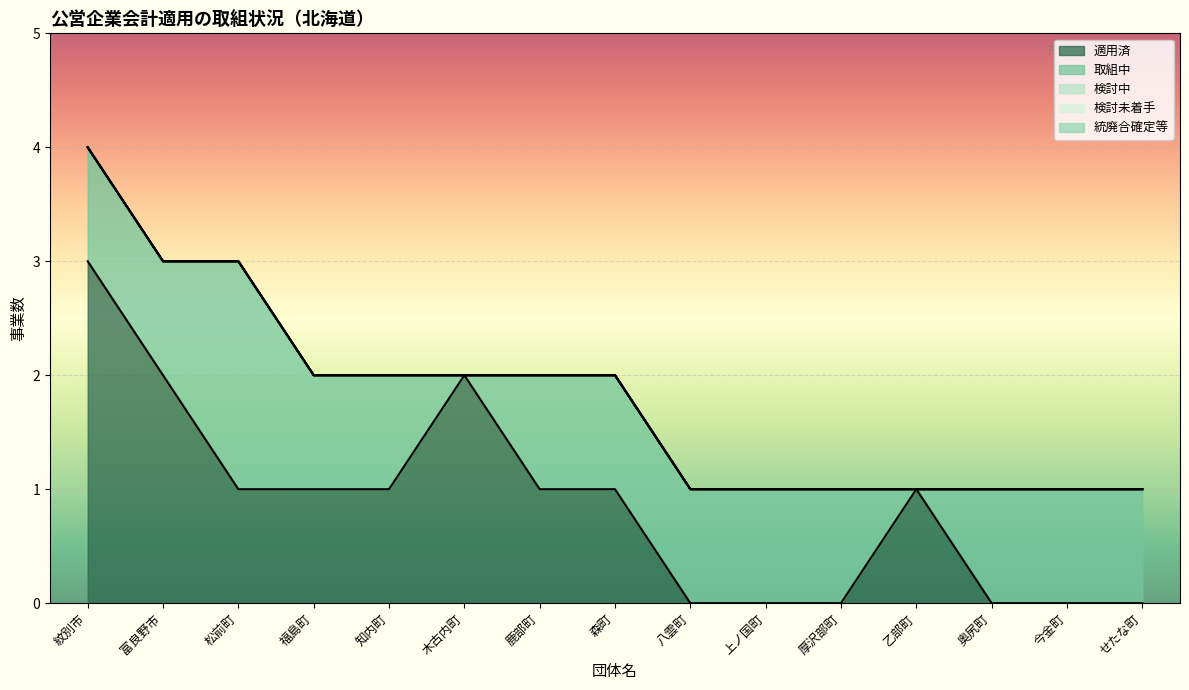

At 松前町, list the series in order from smallest to largest.

検討中, 検討未着手, 統廃合確定等, 適用済, 取組中